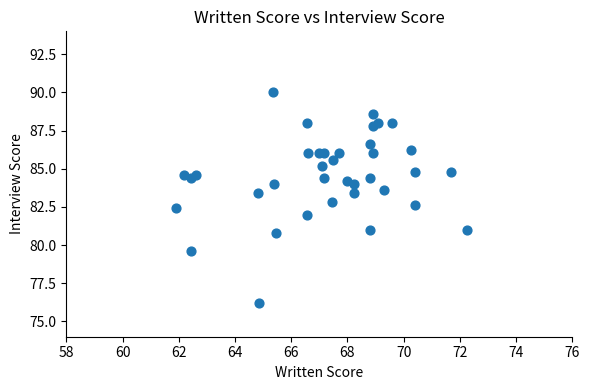

What Y value in the scatter plot is closest to 83?

82.8